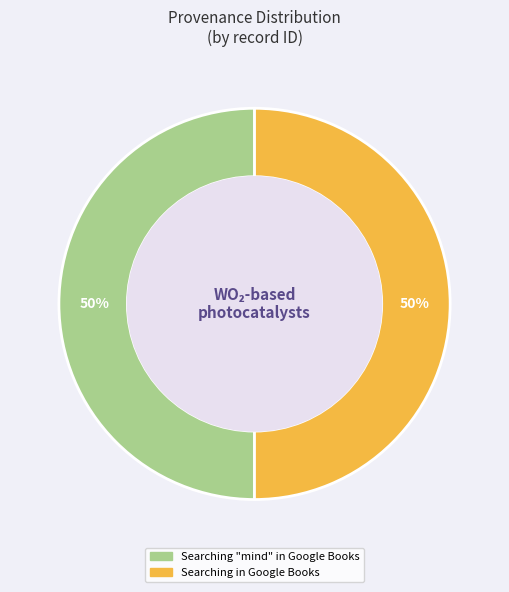

What is the ratio of the value at Searching in Google Books to the value at Searching "mind" in Google Books?

1.0